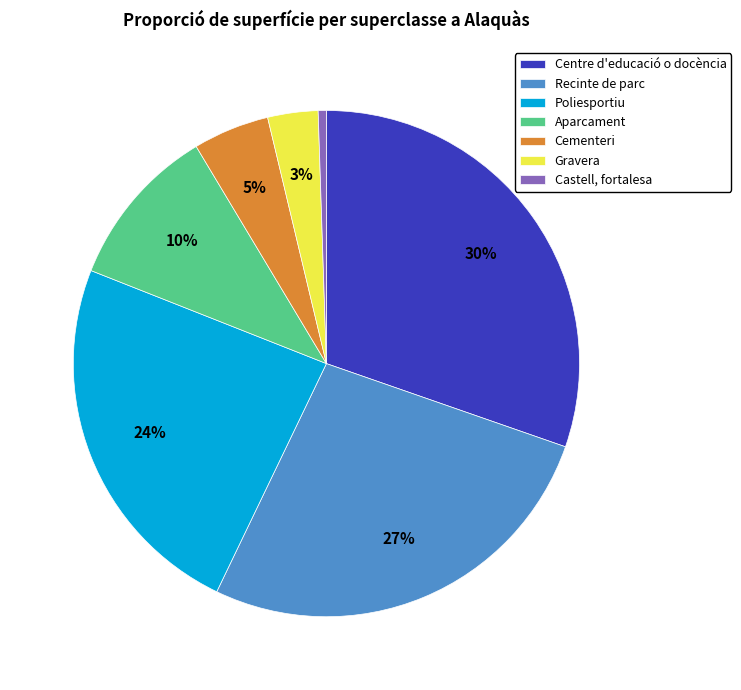

What is the ratio of the value at Recinte de parc to the value at Centre d'educació o docència?

0.9